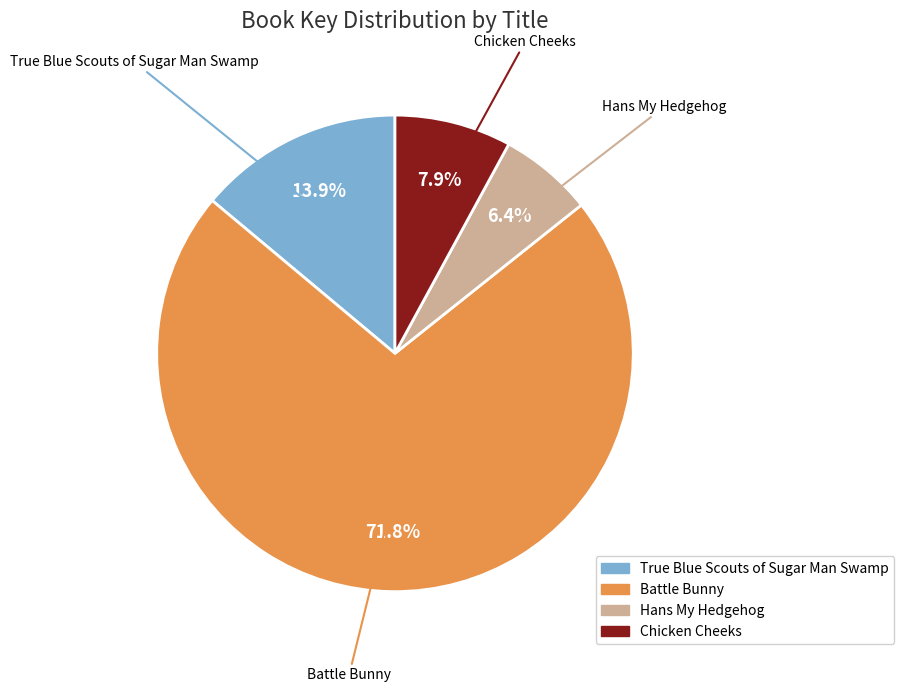

Rank the categories by value from highest to lowest.

Battle Bunny, True Blue Scouts of Sugar Man Swamp, Chicken Cheeks, Hans My Hedgehog